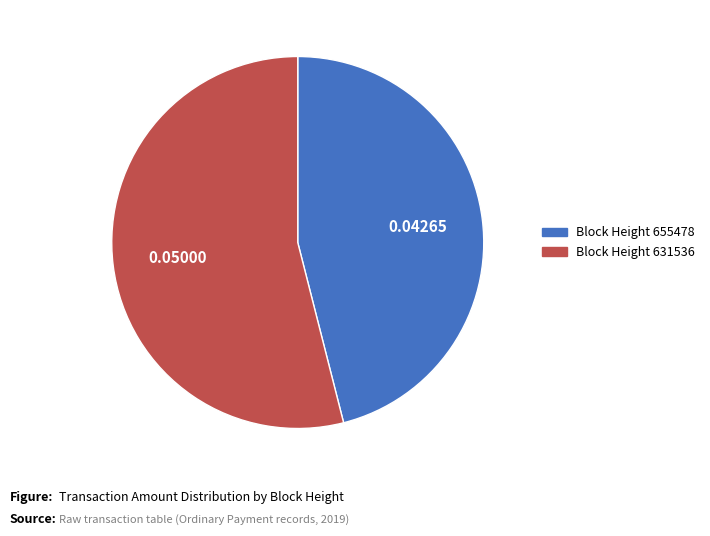

Count the number of slices in the pie.

2